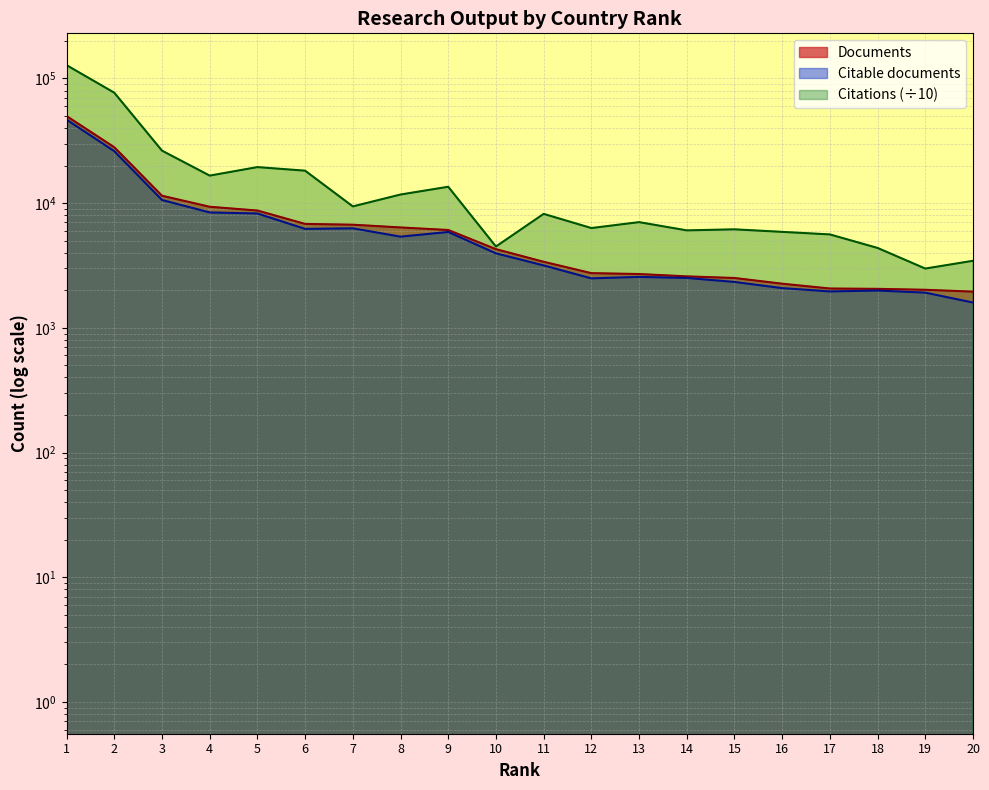

Which has a higher value, 16 or 17?

16